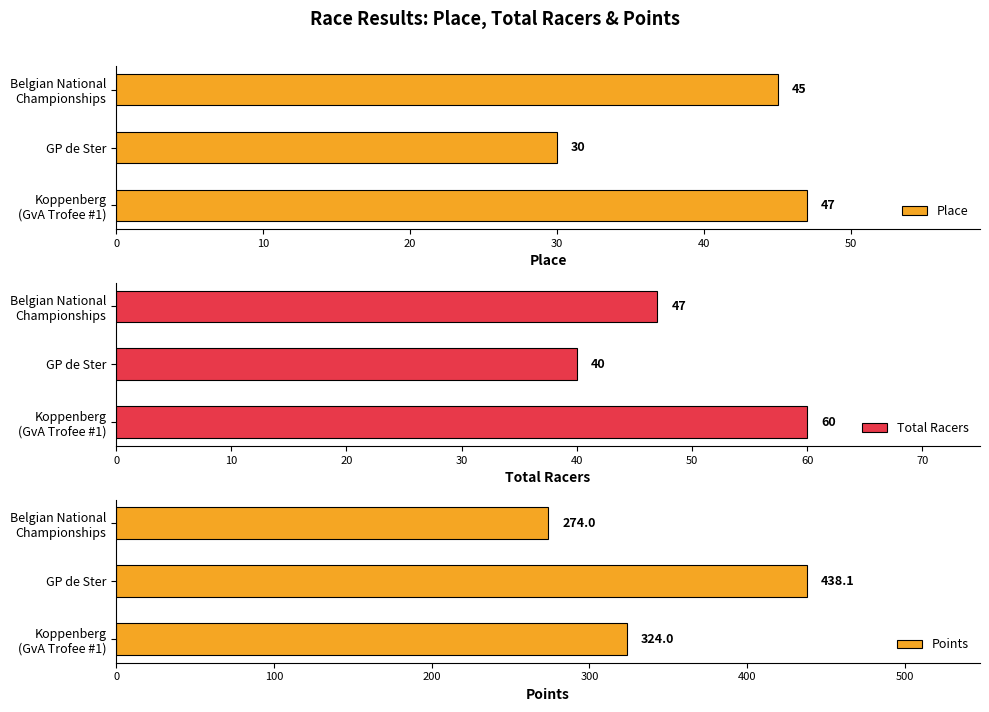

List the labels in order of Place value, largest first.

Koppenberg
(GvA Trofee #1), Belgian National
Championships, GP de Ster